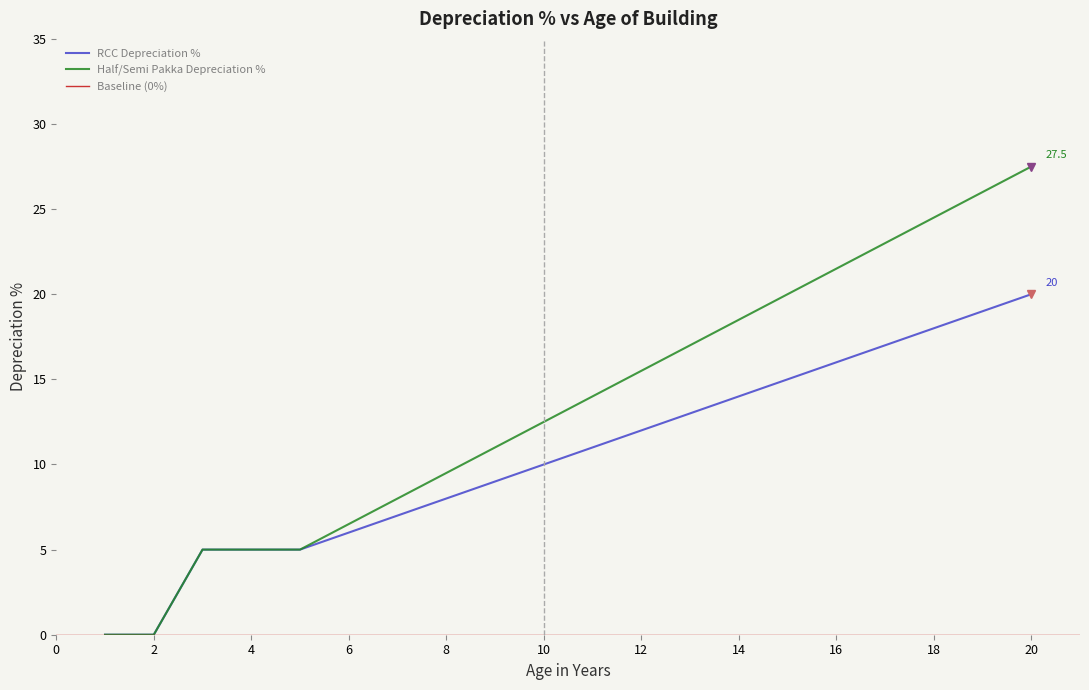

True or false: RCC Depreciation % and Half/Semi Pakka Depreciation % intersect in this chart.

False